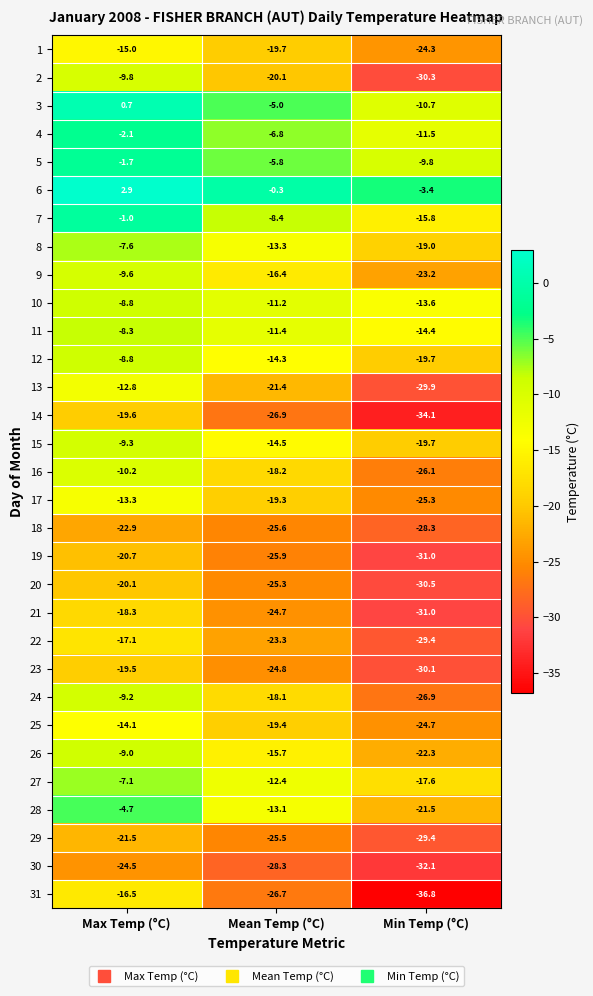

Rank the series at Mean Temp (°C) from highest to lowest value.

6, 3, 5, 4, 7, 10, 11, 27, 28, 8, 12, 15, 26, 9, 24, 16, 17, 25, 1, 2, 13, 22, 21, 23, 20, 29, 18, 19, 31, 14, 30